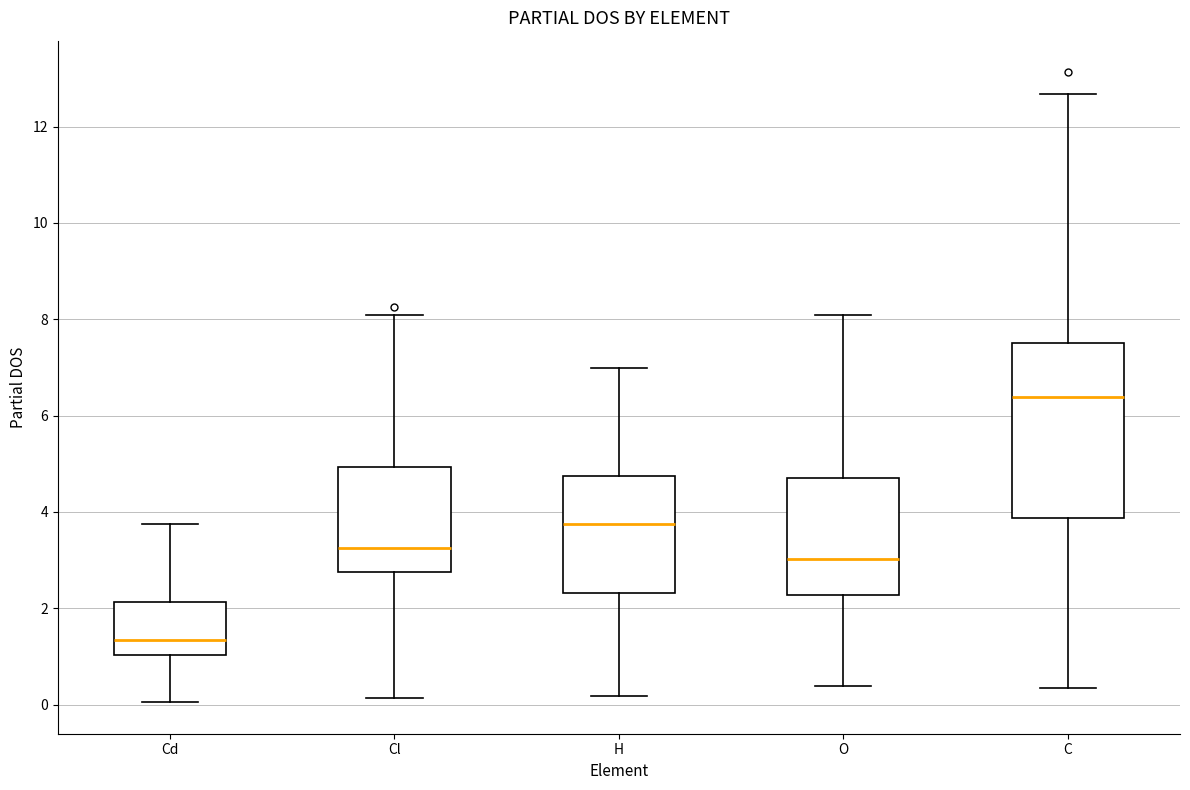

Reading left to right, read every box against the y-axis: the position of its median line, the range the box covers, and the ends of its whiskers. The values are not printed on the chart, so give them approximately, as read against the axis.

Cd: median 1.4, box 1.0 to 2.2, whiskers 0.0 to 3.8
Cl: median 3.2, box 2.8 to 5.0, whiskers 0.2 to 8.0
H: median 3.8, box 2.4 to 4.8, whiskers 0.2 to 7.0
O: median 3.0, box 2.2 to 4.8, whiskers 0.4 to 8.0
C: median 6.4, box 3.8 to 7.6, whiskers 0.4 to 12.6